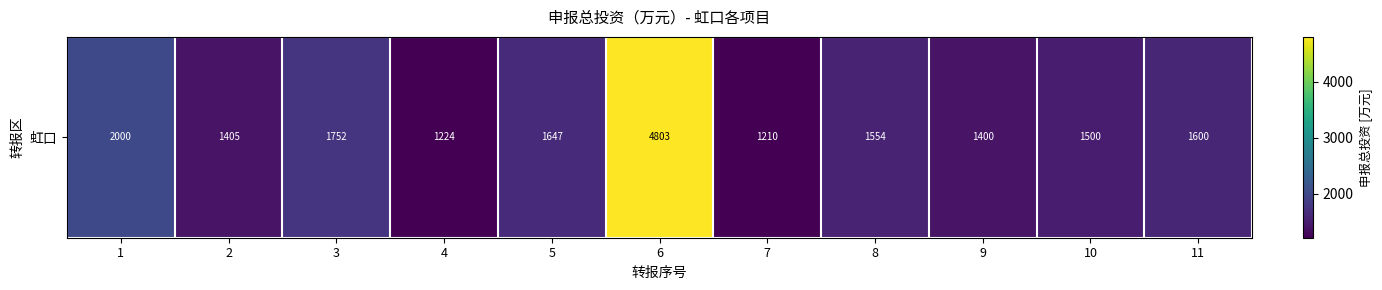

What is the change in value from 1 to 6?

+2803.5